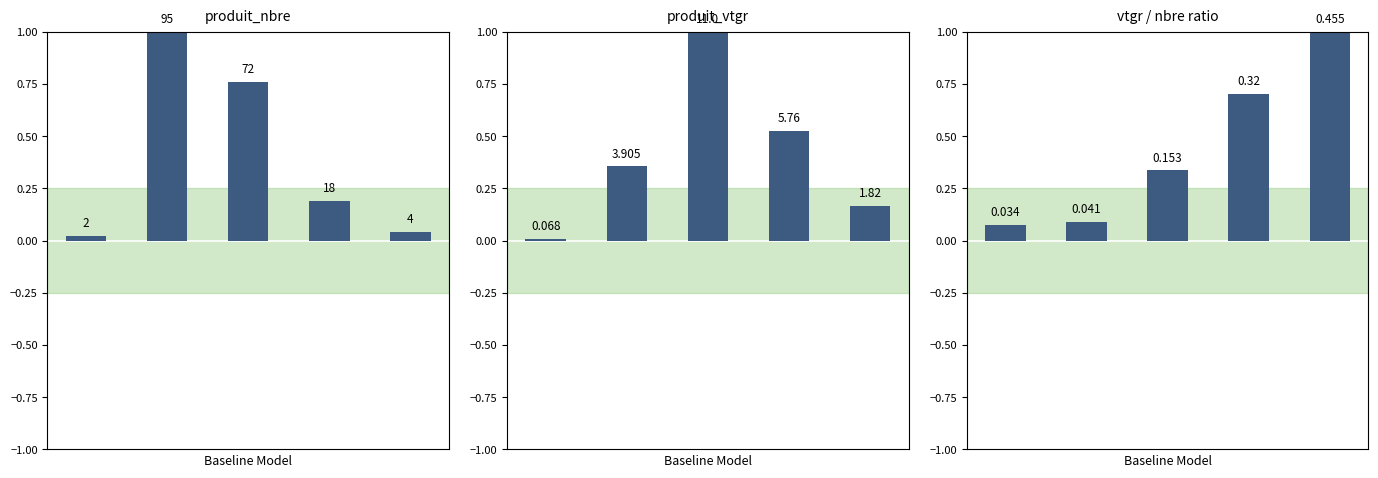

List the labels in order of value, smallest first.

0, 1, 2, 3, 4